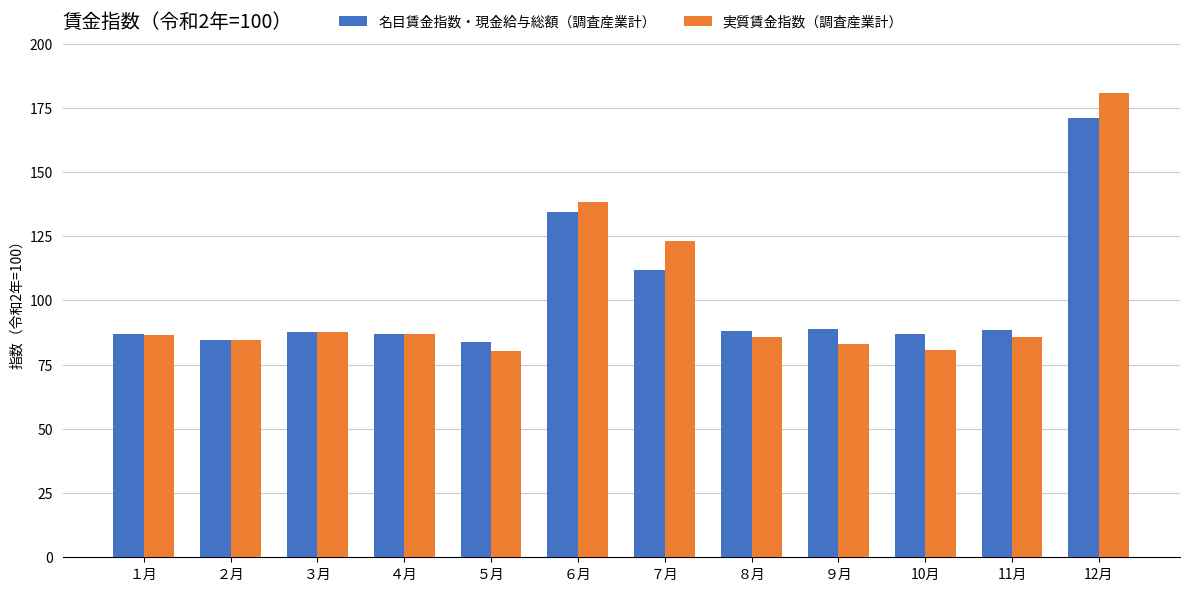

Rank the series by their maximum value, from lowest to highest.

名目賃金指数・現金給与総額（調査産業計）, 実質賃金指数（調査産業計）